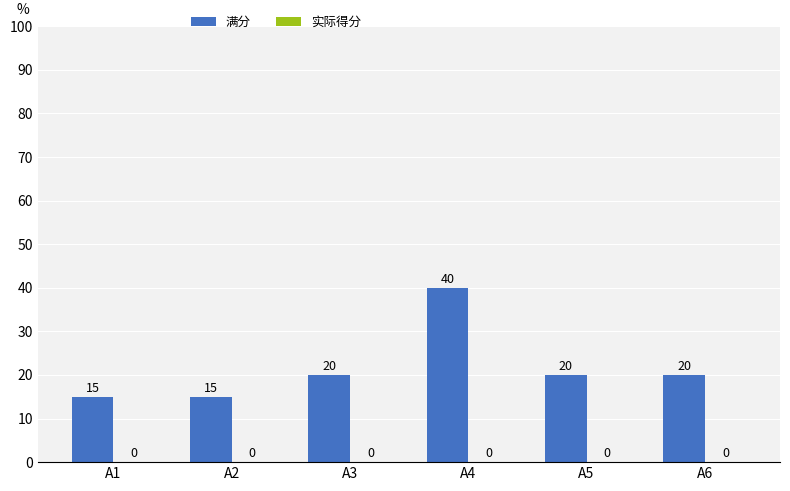

At which category does the chart reach its peak across all series?

A4